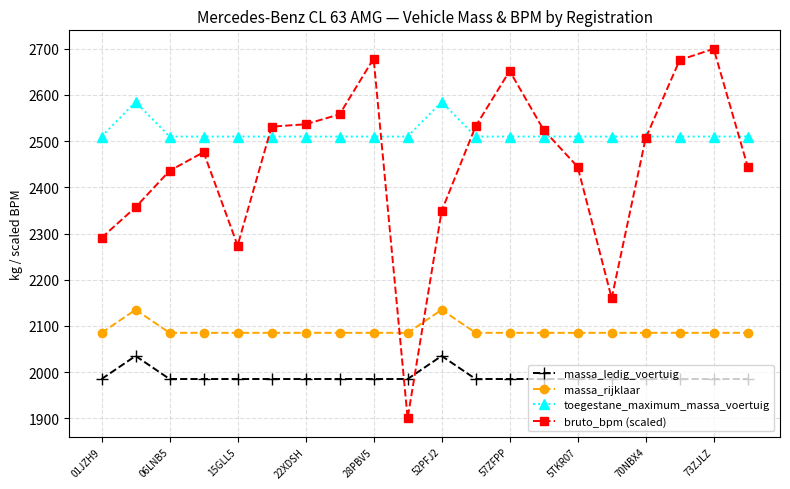

List the series in order of their peak value, lowest first.

massa_ledig_voertuig, massa_rijklaar, toegestane_maximum_massa_voertuig, bruto_bpm (scaled)